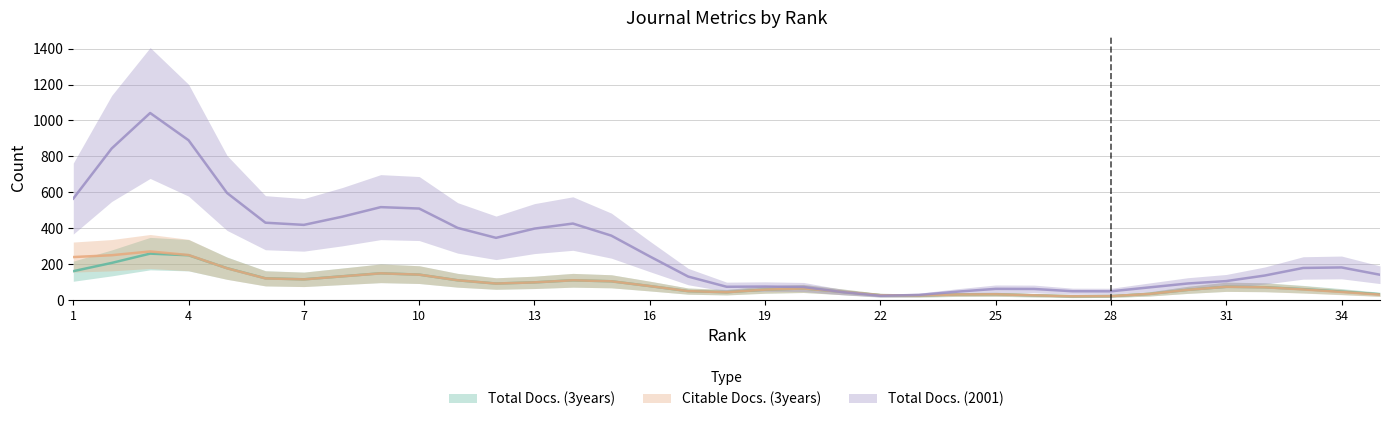

Count the number of categories in the chart.

35